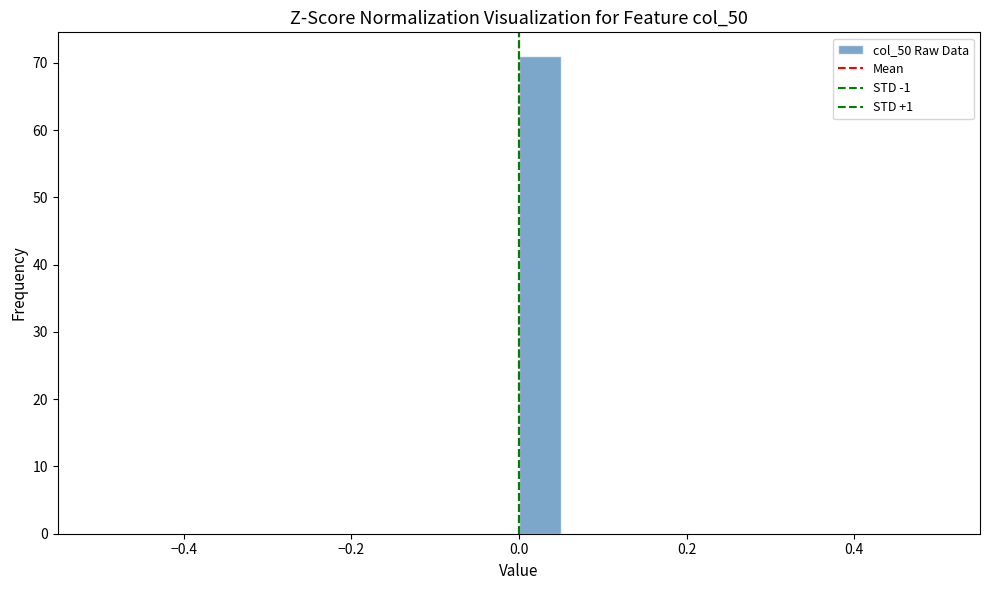

Around what value on the x-axis is the tallest bar? Give the approximate position of its centre, as read against the axis.

0.02